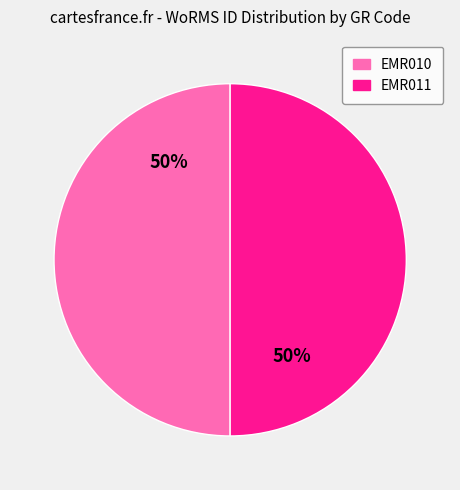

Is the sum of EMR011 and EMR010 greater than half?

Yes